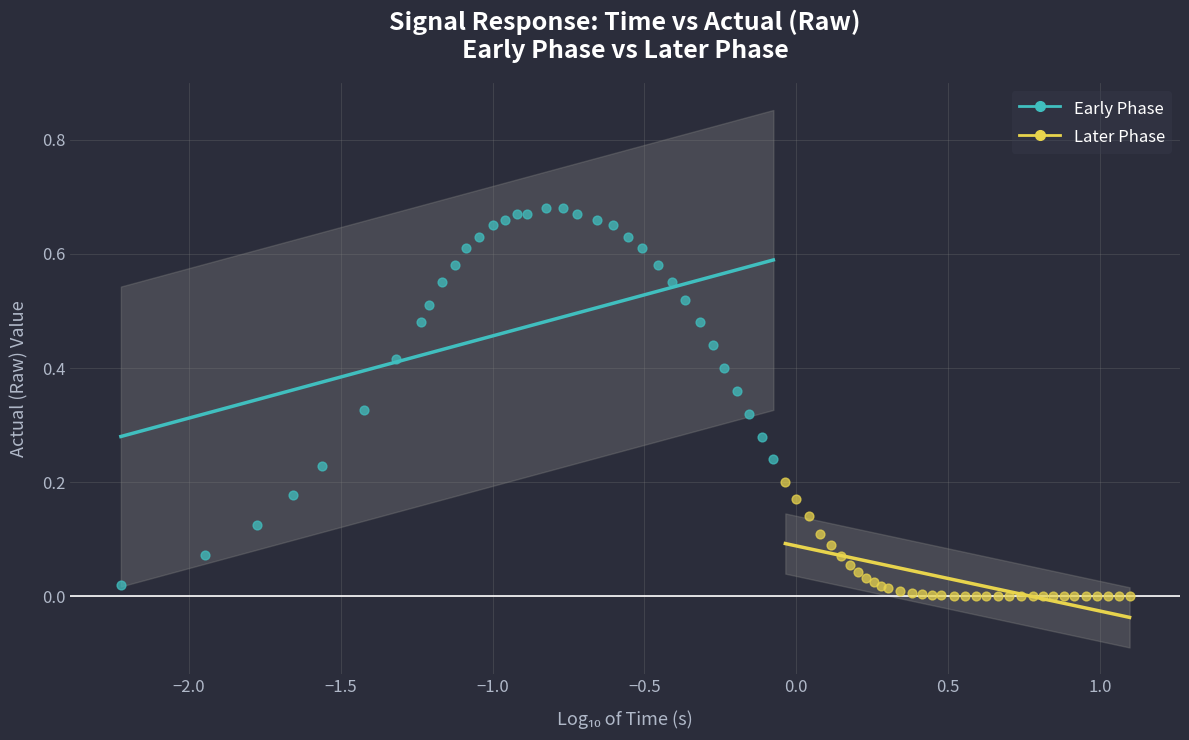

Which series reaches the maximum Y coordinate?

Early Phase